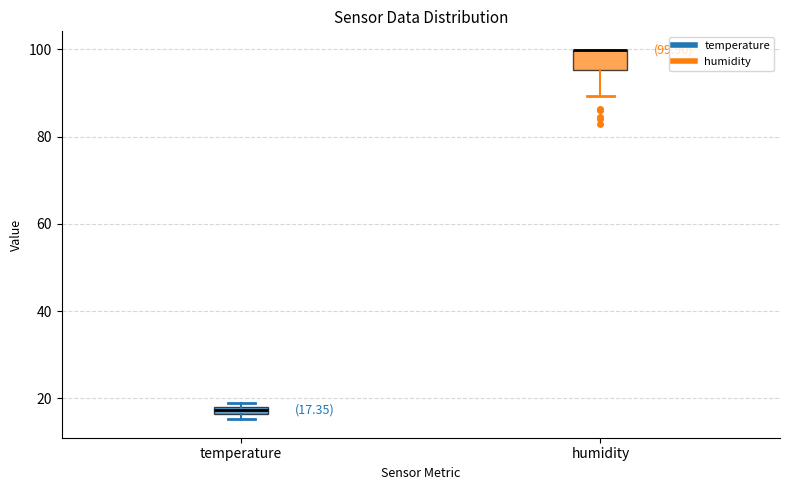

Comparing the boxes themselves (not the whiskers), which one is the tallest?

humidity